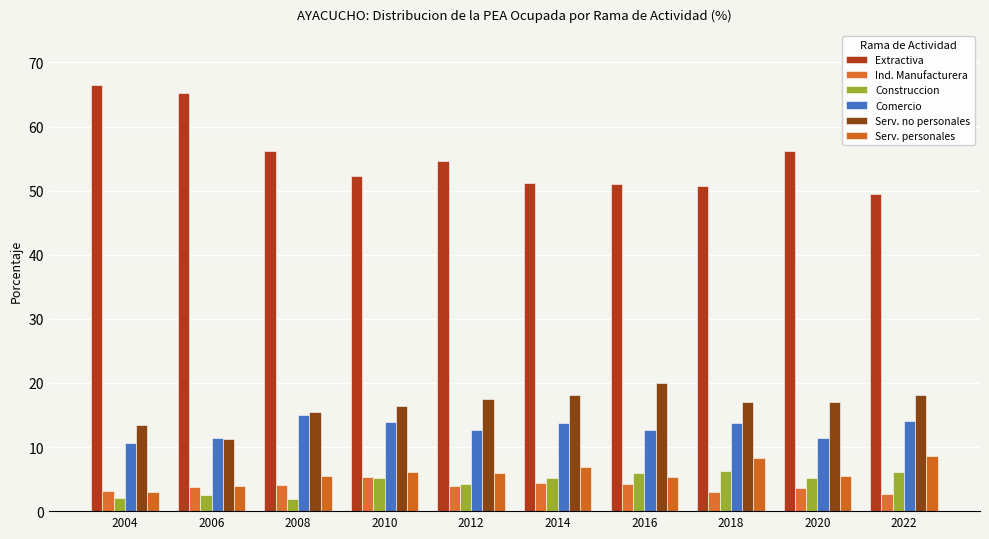

Which series has the largest total across all categories?

Extractiva